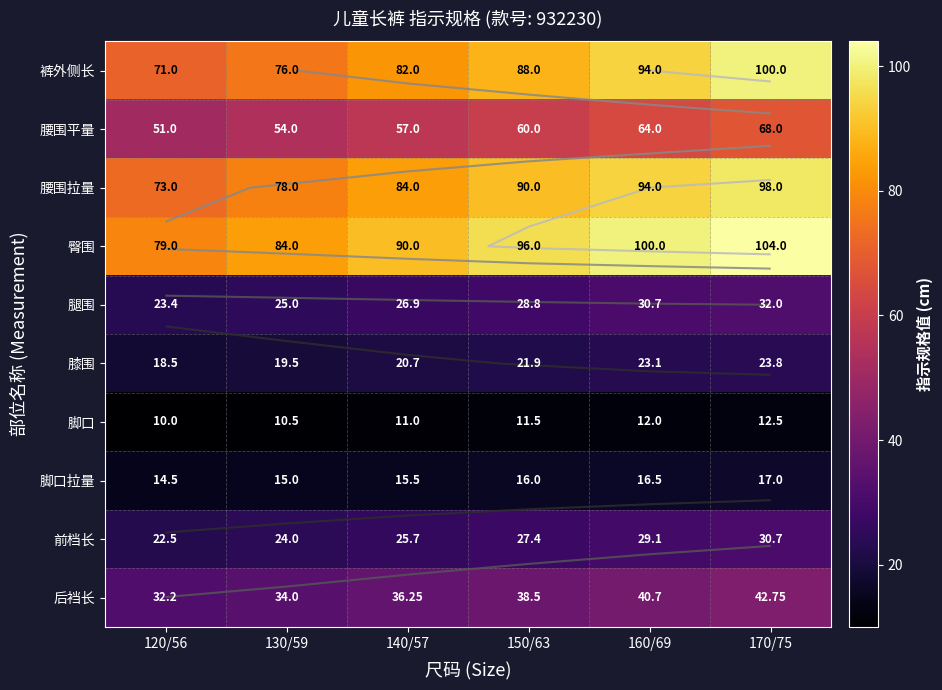

Is it true that 后裆长 equals 45.0 at 130/59?

False